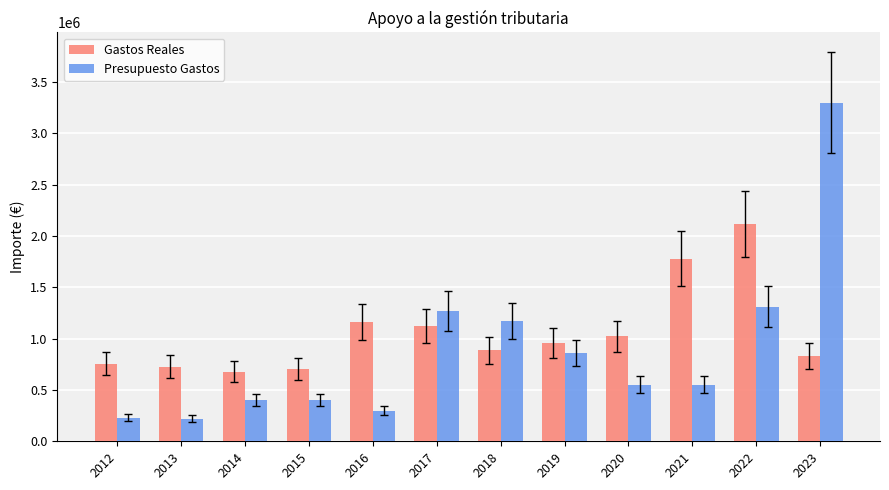

How many values in the Presupuesto Gastos series are below 550000?

5